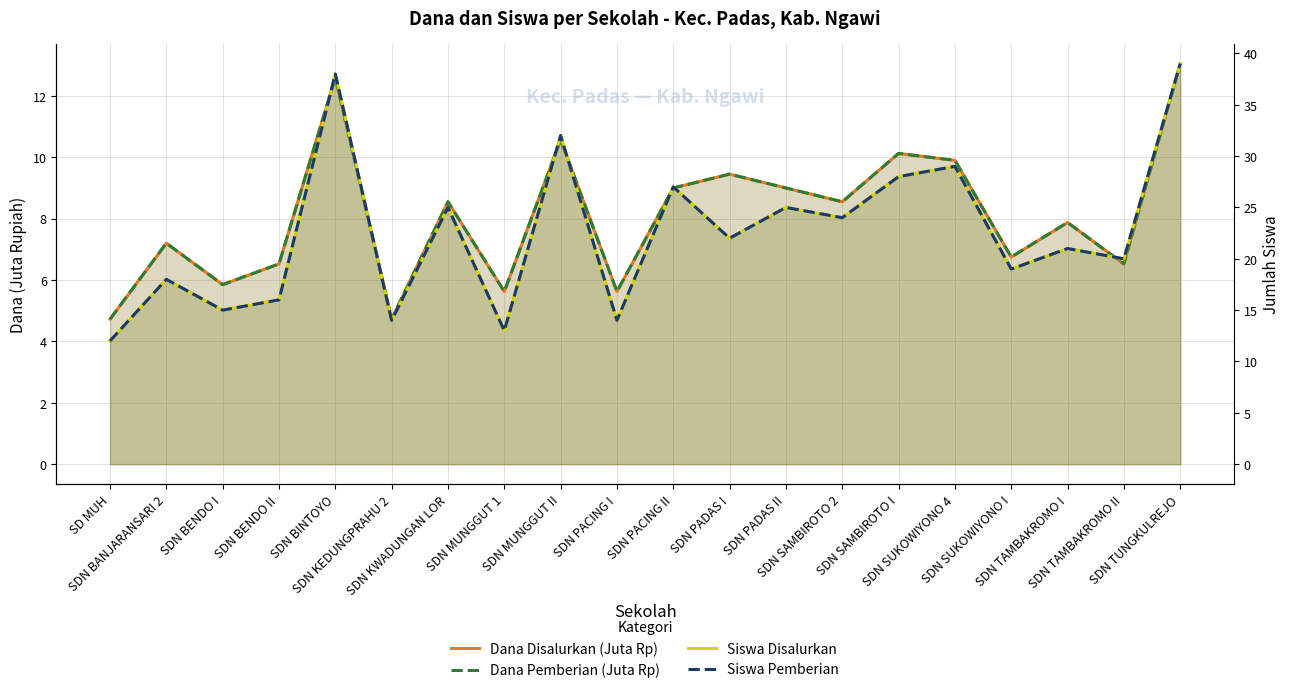

What is the total value across all series at SDN SAMBIROTO I?

76.2